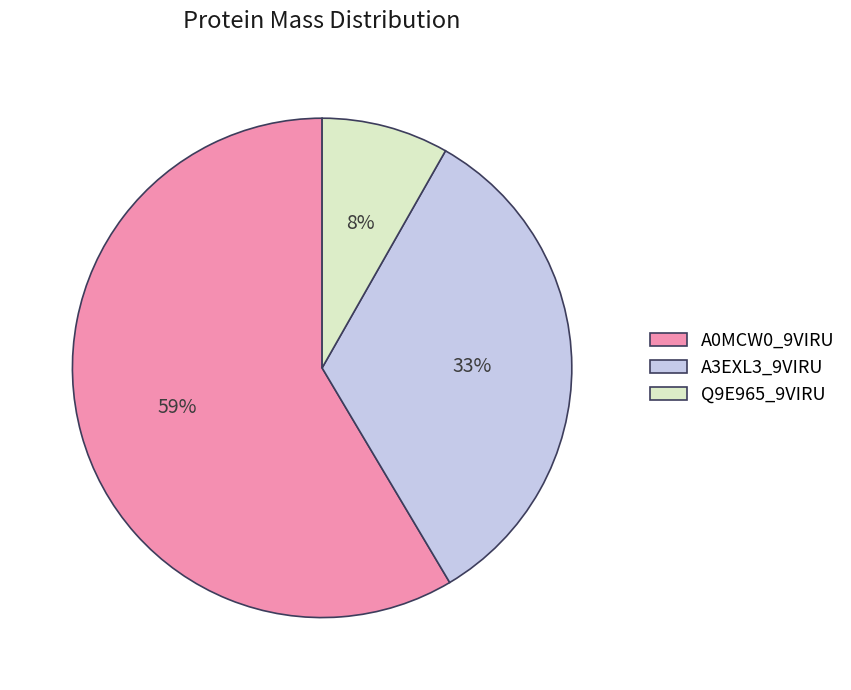

How many slices are in this pie chart?

3